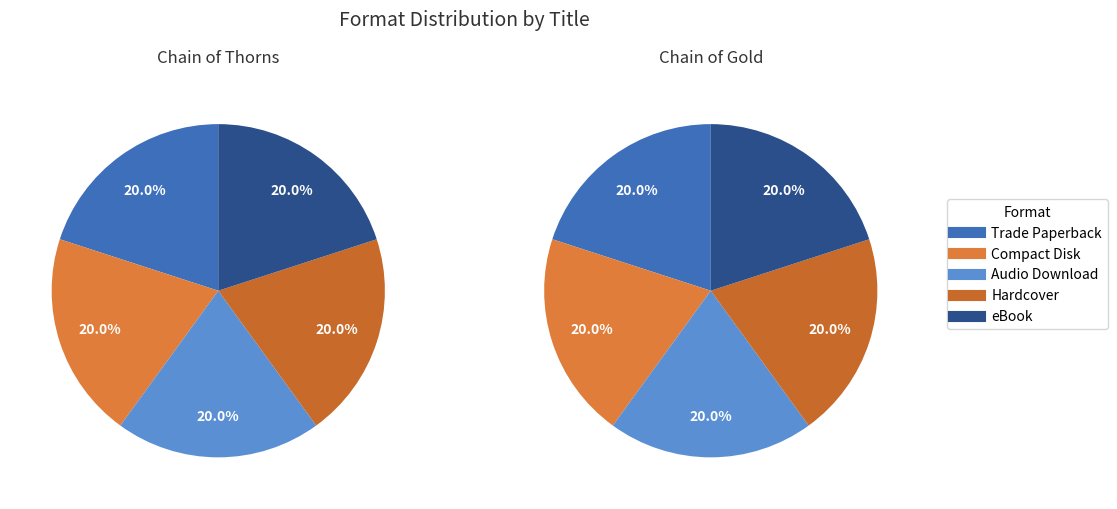

Between Trade Paperback and Audio Download, which is larger?

Trade Paperback